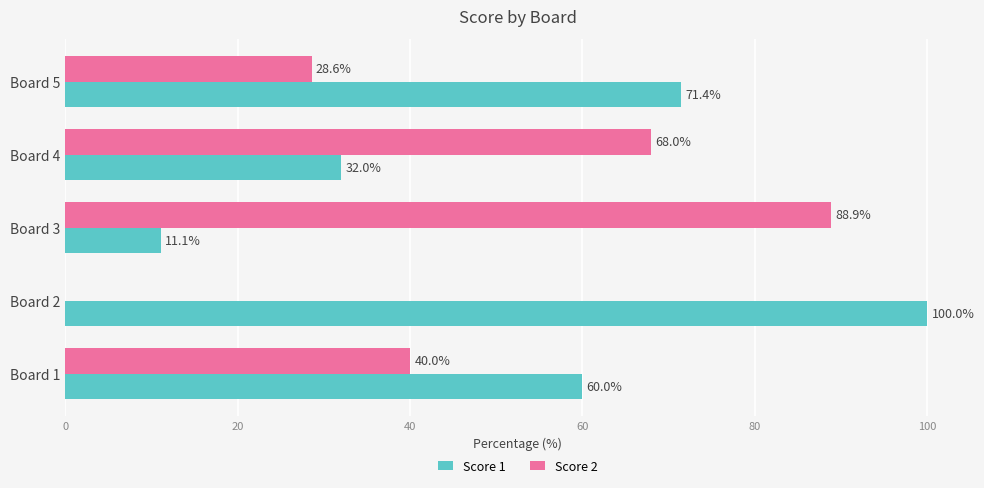

What are all the series names shown in the legend?

Score 1, Score 2